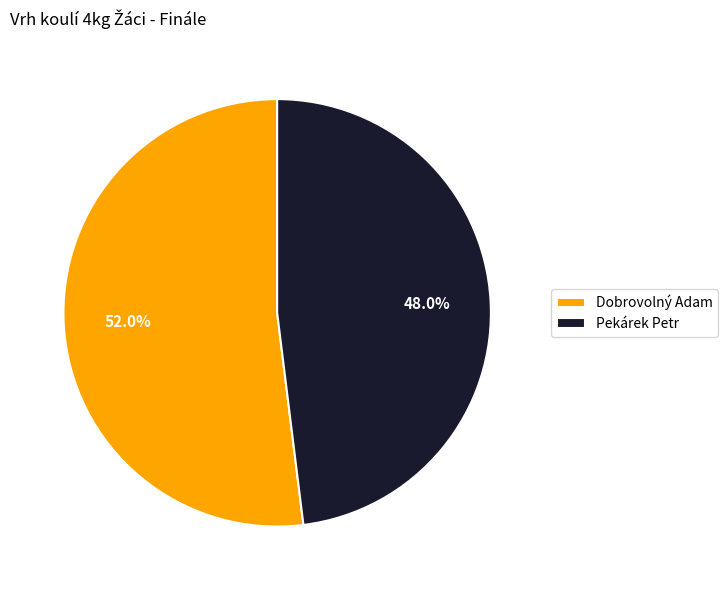

Which slice is the largest?

Dobrovolný Adam